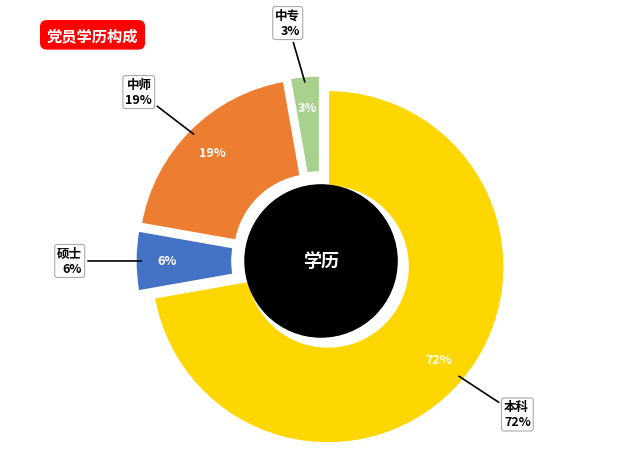

Between 中专 and 本科, which is larger?

本科